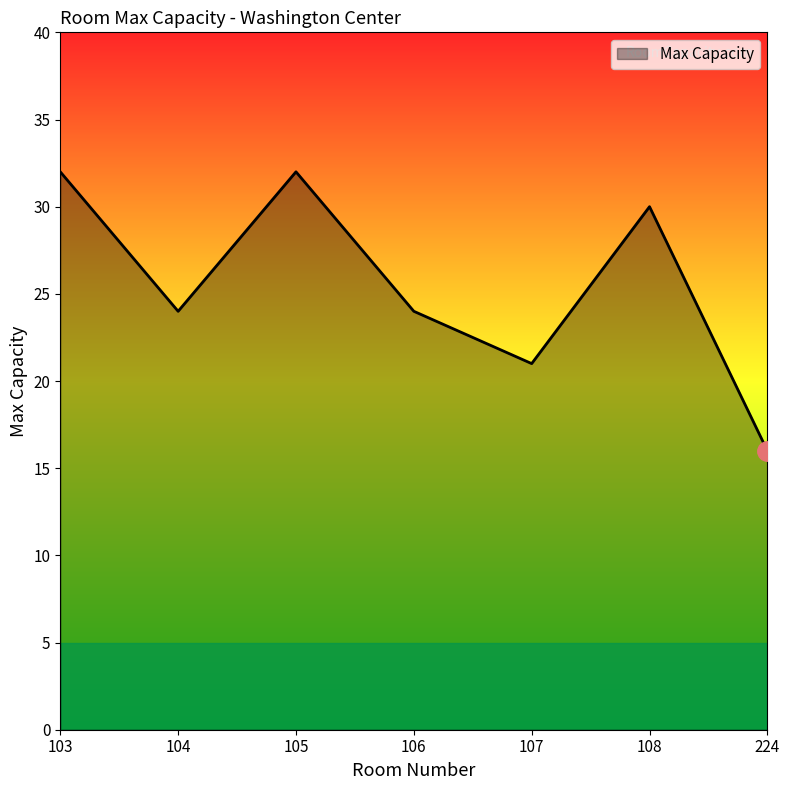

What is the difference between the maximum and minimum values?

16